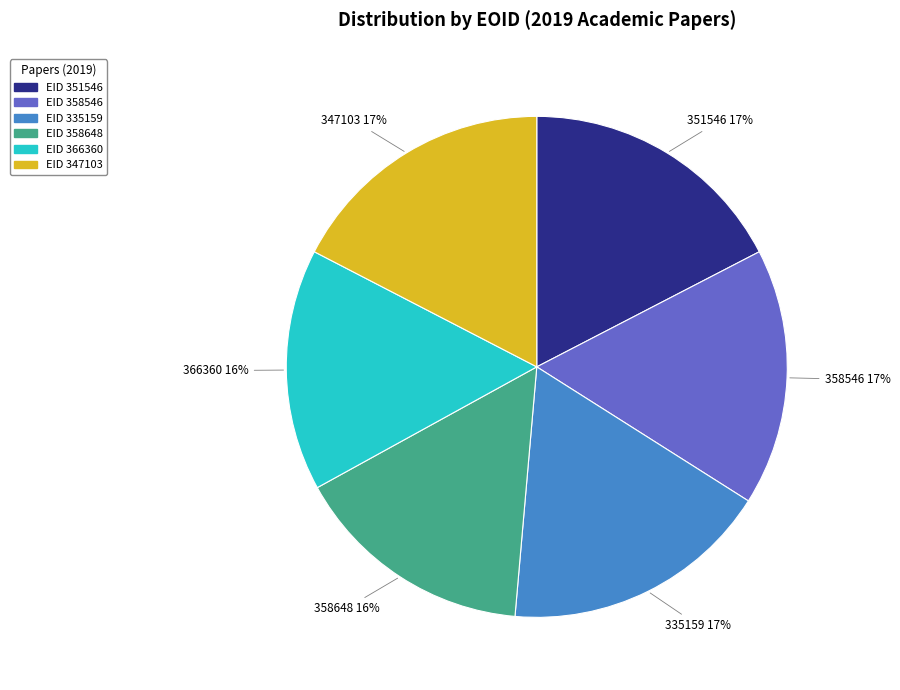

Is there a majority slice in this chart?

No